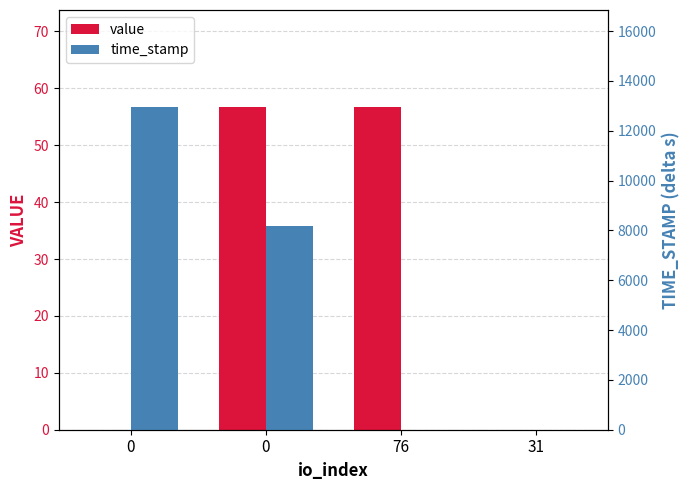

Rank the series at 0 from highest to lowest value.

time_stamp, value